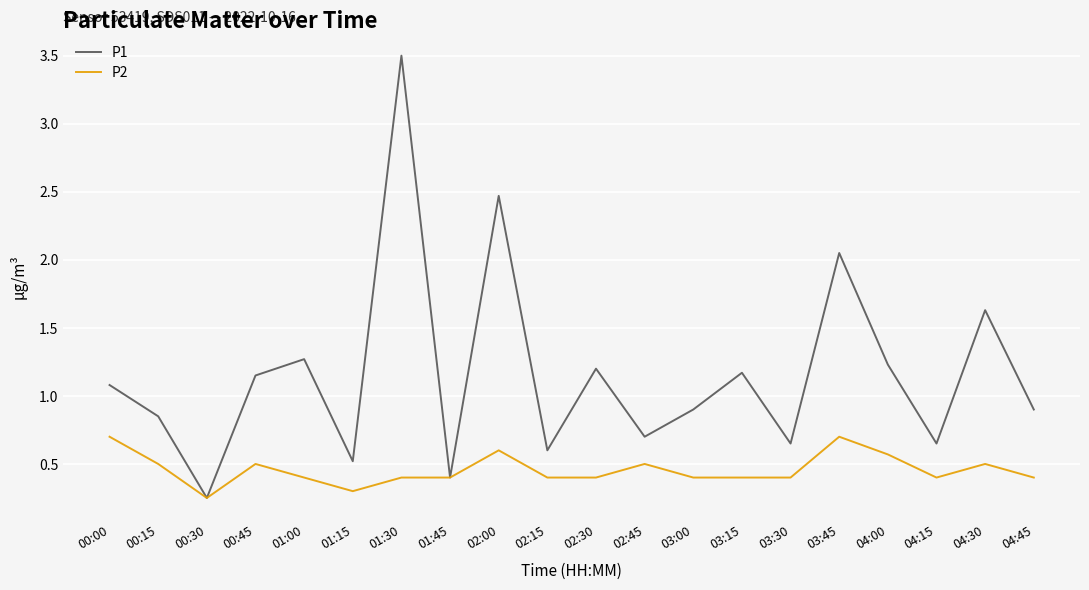

What are all the series names shown in the legend?

P1, P2